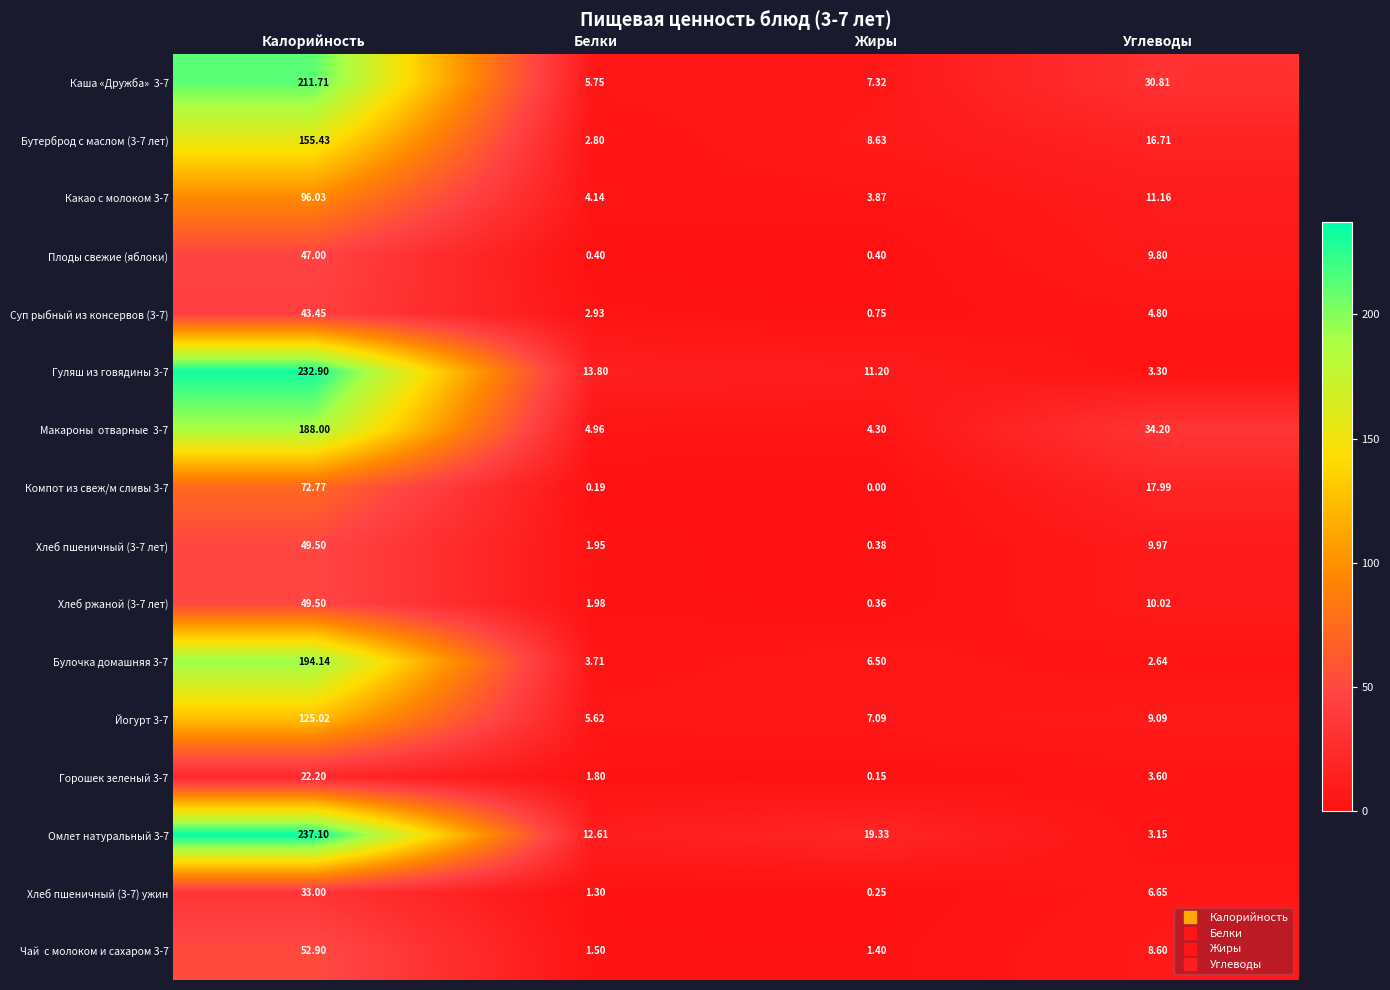

Which series has the largest total across all categories?

Омлет натуральный 3-7